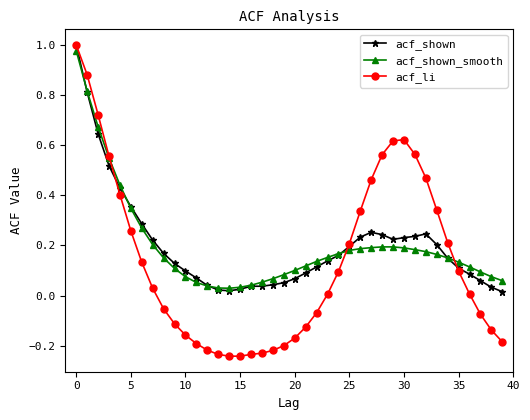

True or false: acf_shown has more than 0 points higher than both neighbors.

True